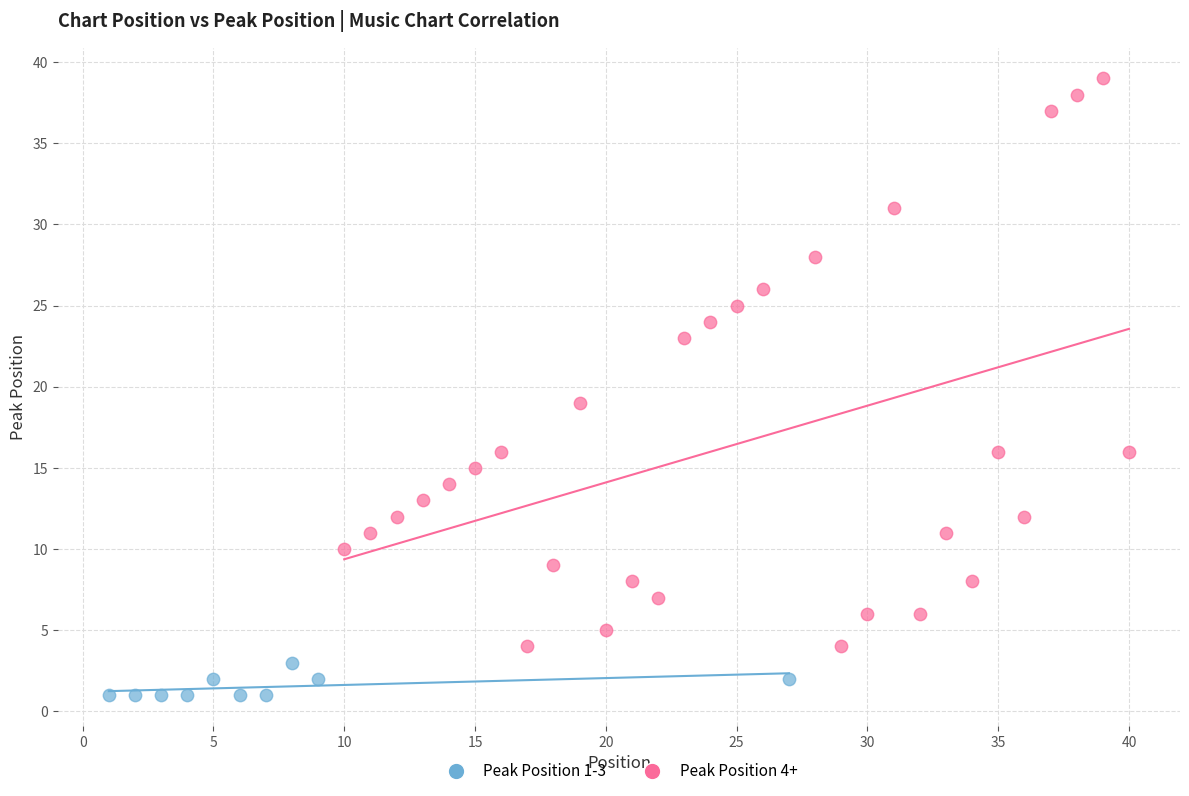

What are all the series names shown in the legend?

Peak Position 1-3, Peak Position 4+